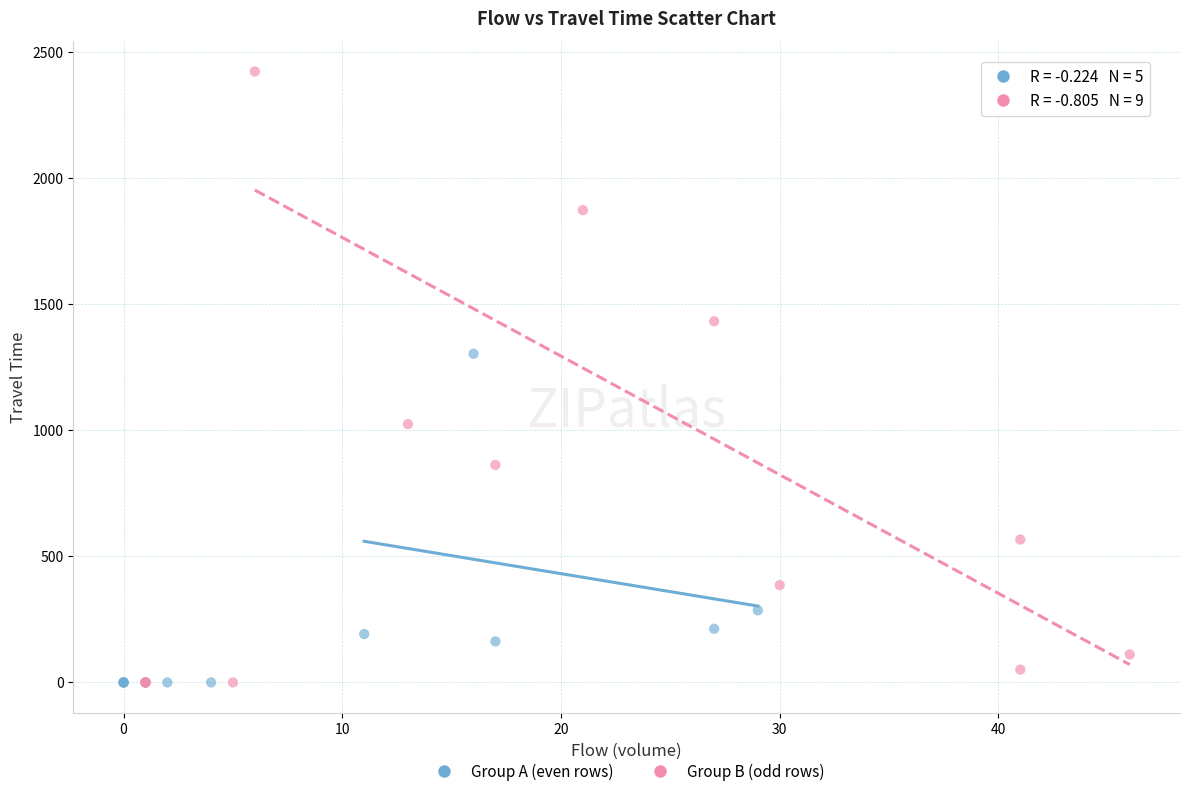

Which series contains the highest Y value?

Group B (odd rows)